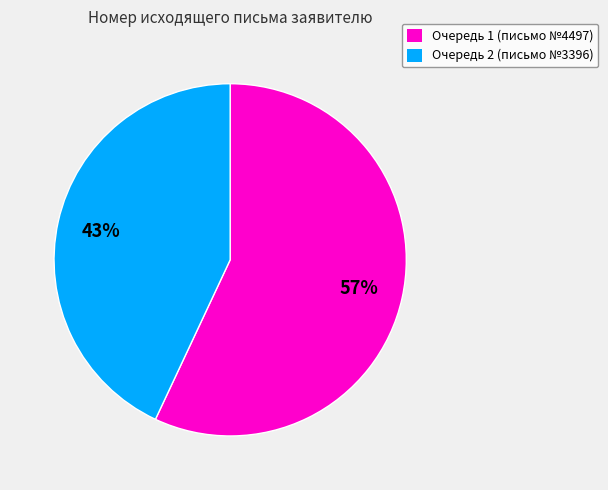

To the nearest percent, what is the difference between the Очередь 1 (письмо №4497) and Очередь 2 (письмо №3396) slice percentages?

14%